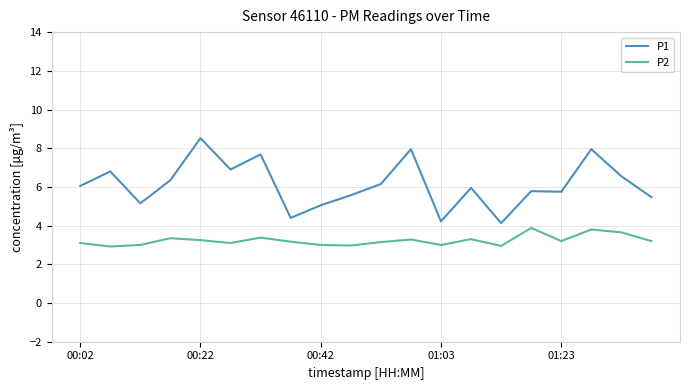

What is the maximum value shown in the chart?

8.5